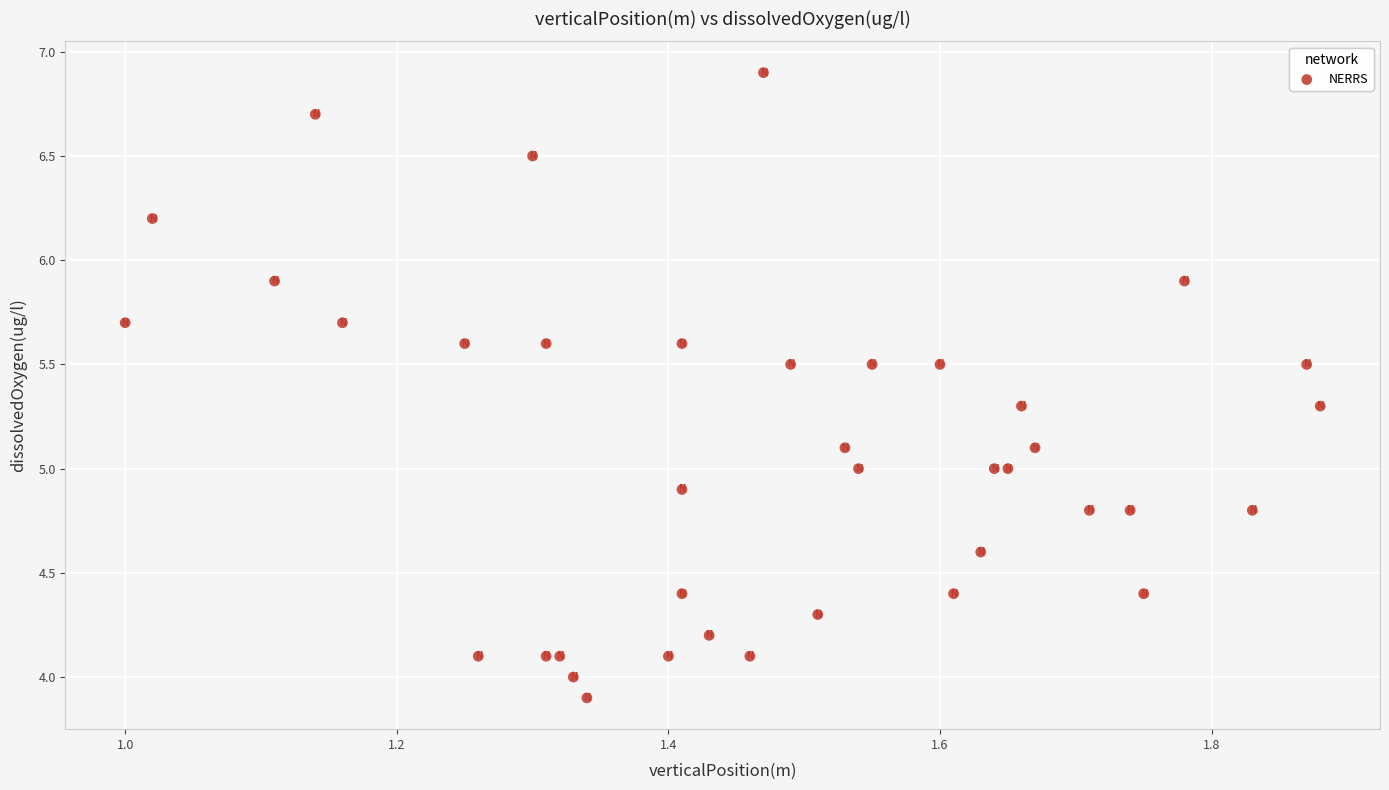

What is the range of Y values (max minus min)?

3.0